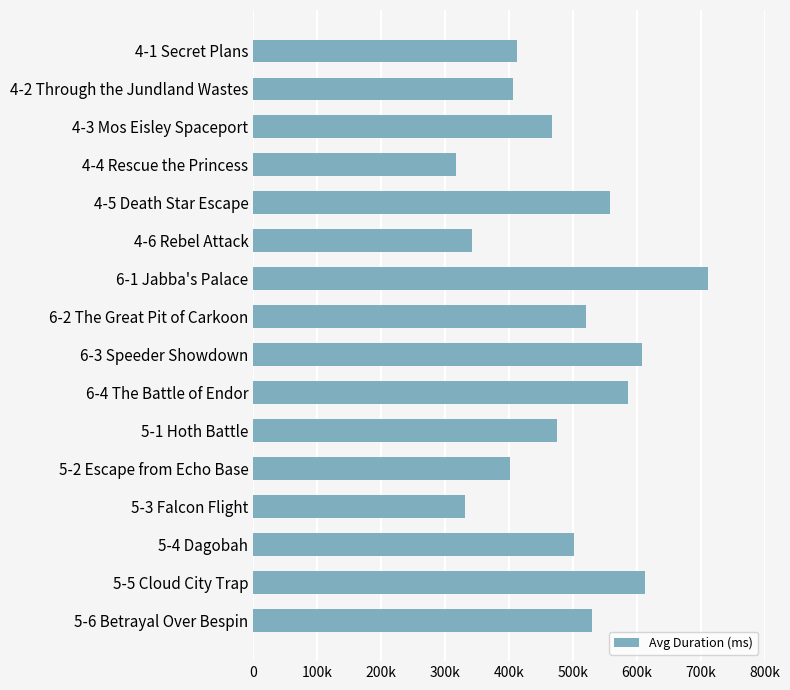

What is the difference between the maximum and minimum values?

393859